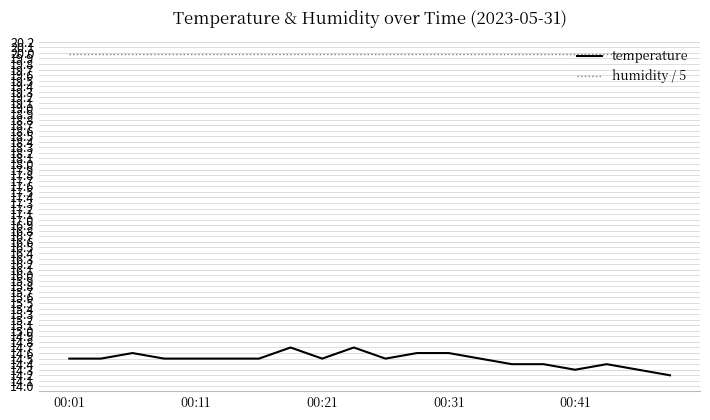

True or false: humidity / 5 and temperature intersect in this chart.

False